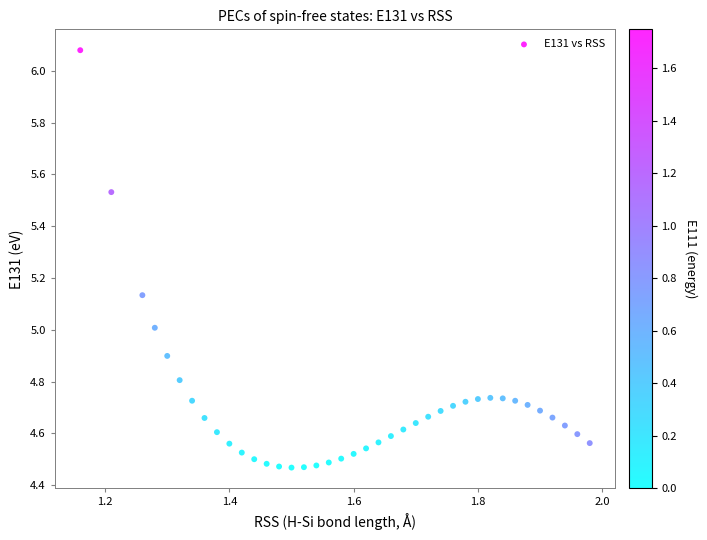

What is the range of Y values (max minus min)?

1.6